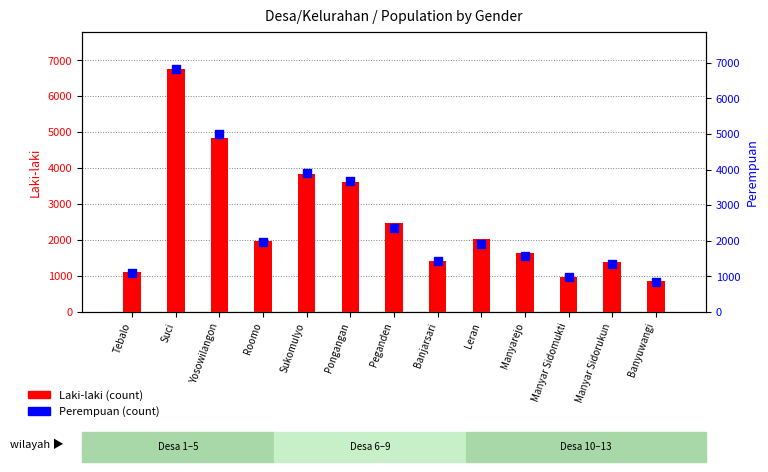

Which series has the largest total across all categories?

Perempuan